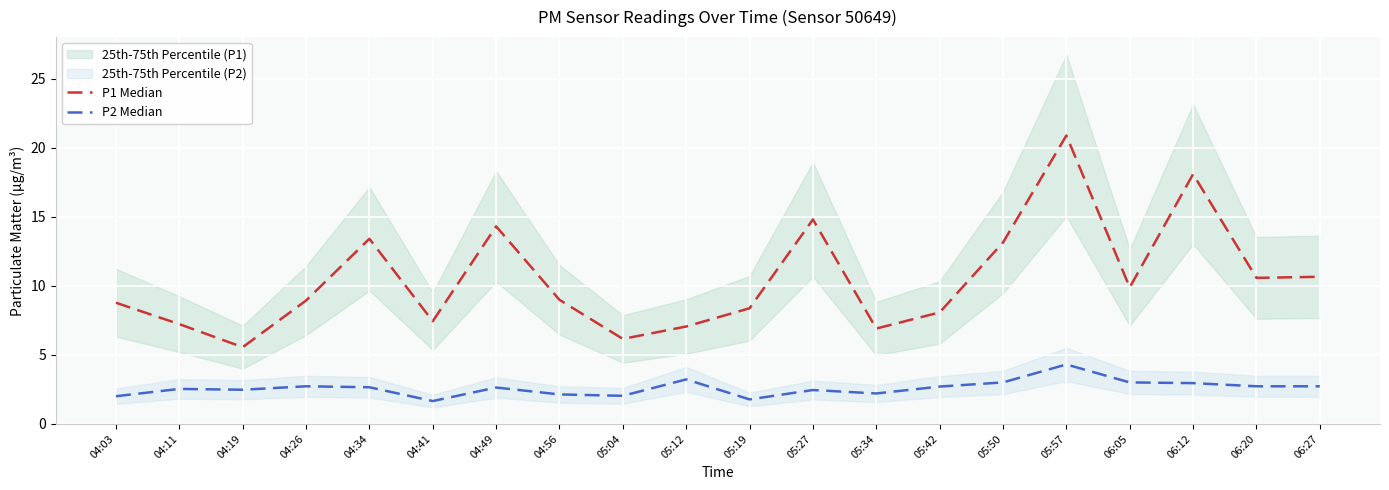

What is the value of the P2 Median point at the 2nd from the left?

2.5